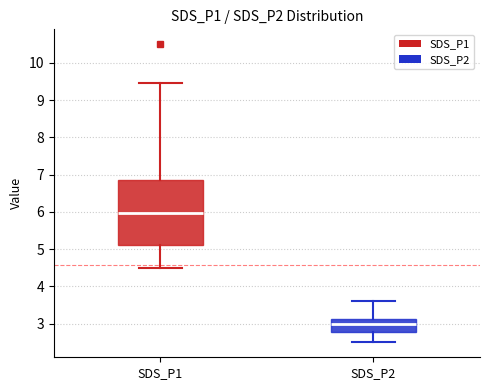

Which box's median line is the lowest?

SDS_P2